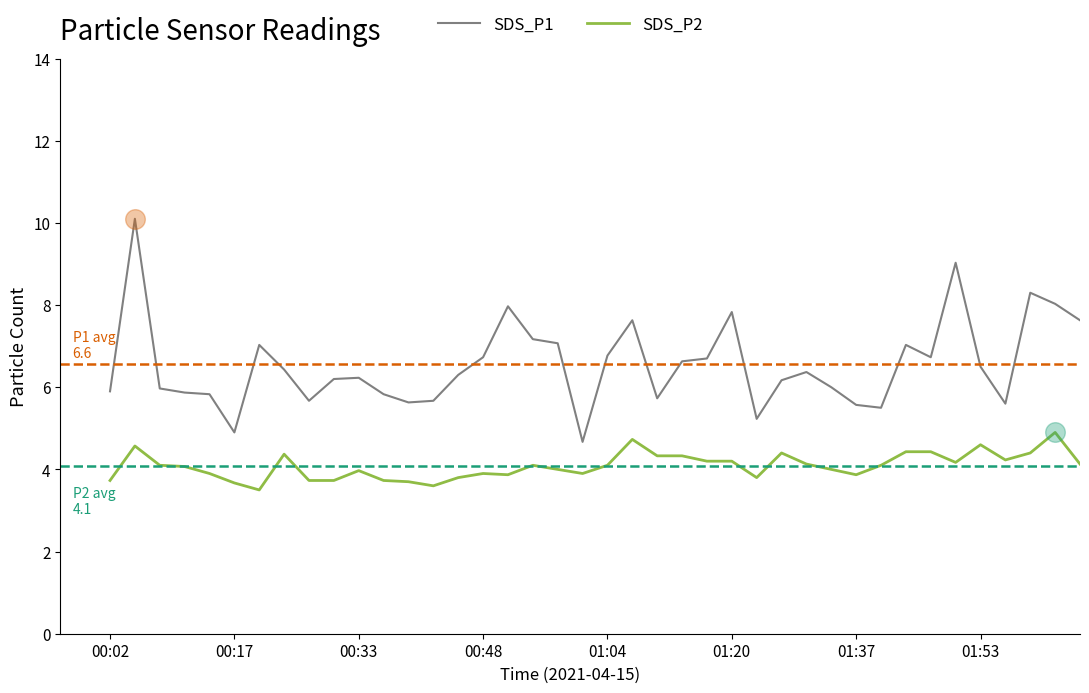

Which series has the largest range (max minus min)?

SDS_P1